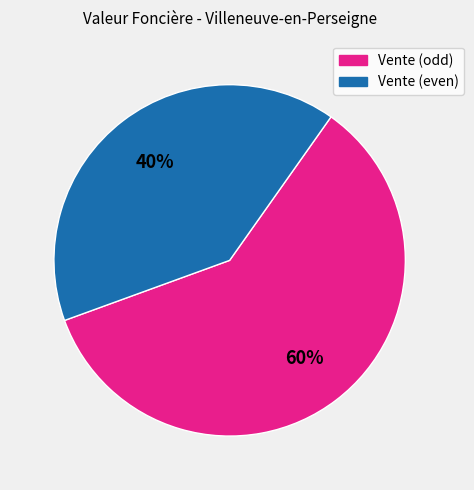

Is there a majority slice in this chart?

Yes